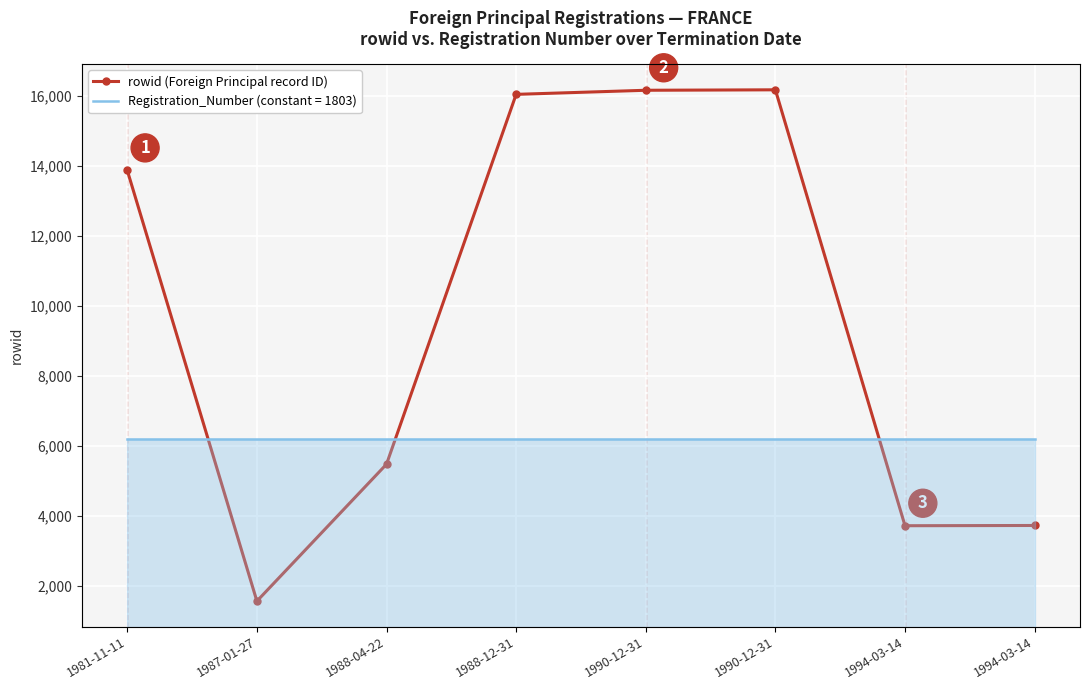

What is the difference between the highest and lowest values at 1994-03-14?

1912